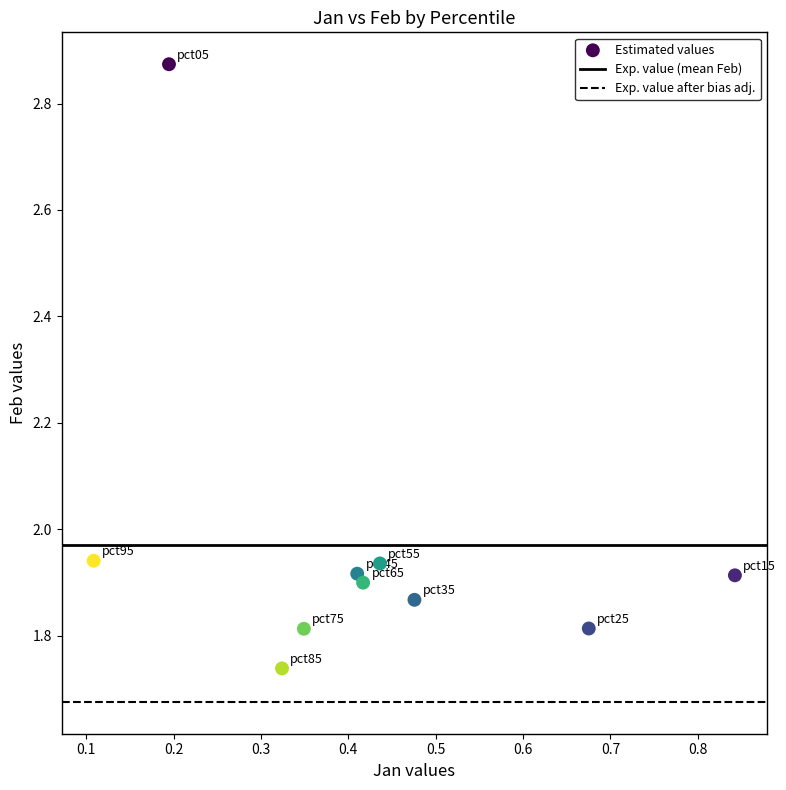

What is the range of X values (max minus min)?

0.7